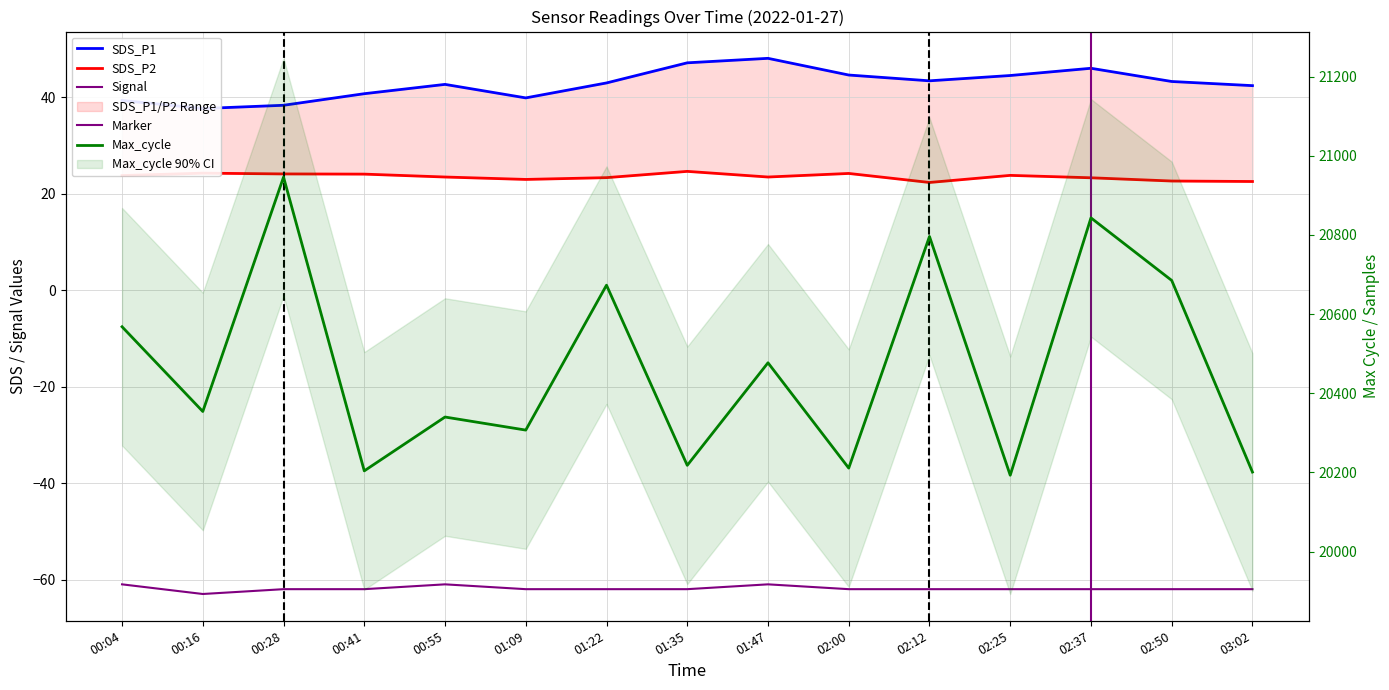

What is the label of the 14th point from the left?

02:50